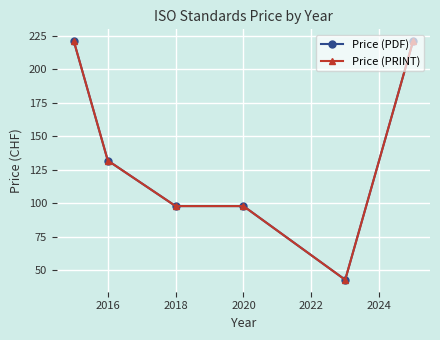

True or false: Price (PRINT) and Price (PDF) cross at least once.

False